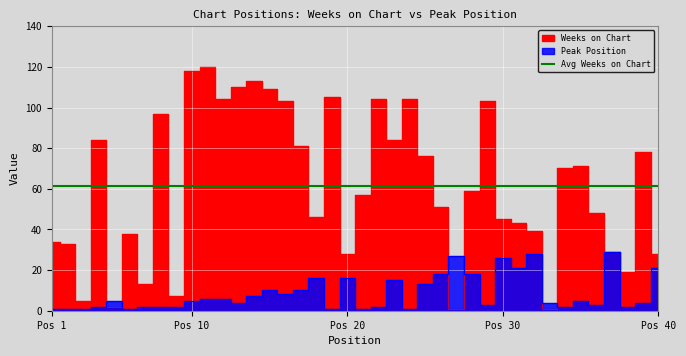

Which series has the largest range (max minus min)?

Weeks on Chart